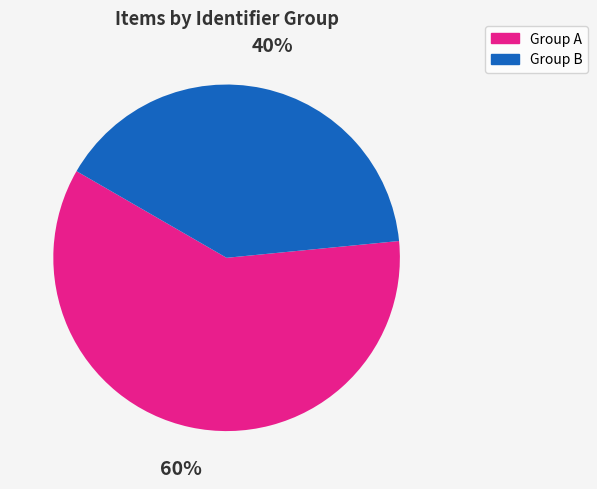

Rank the categories by value from highest to lowest.

Group A, Group B